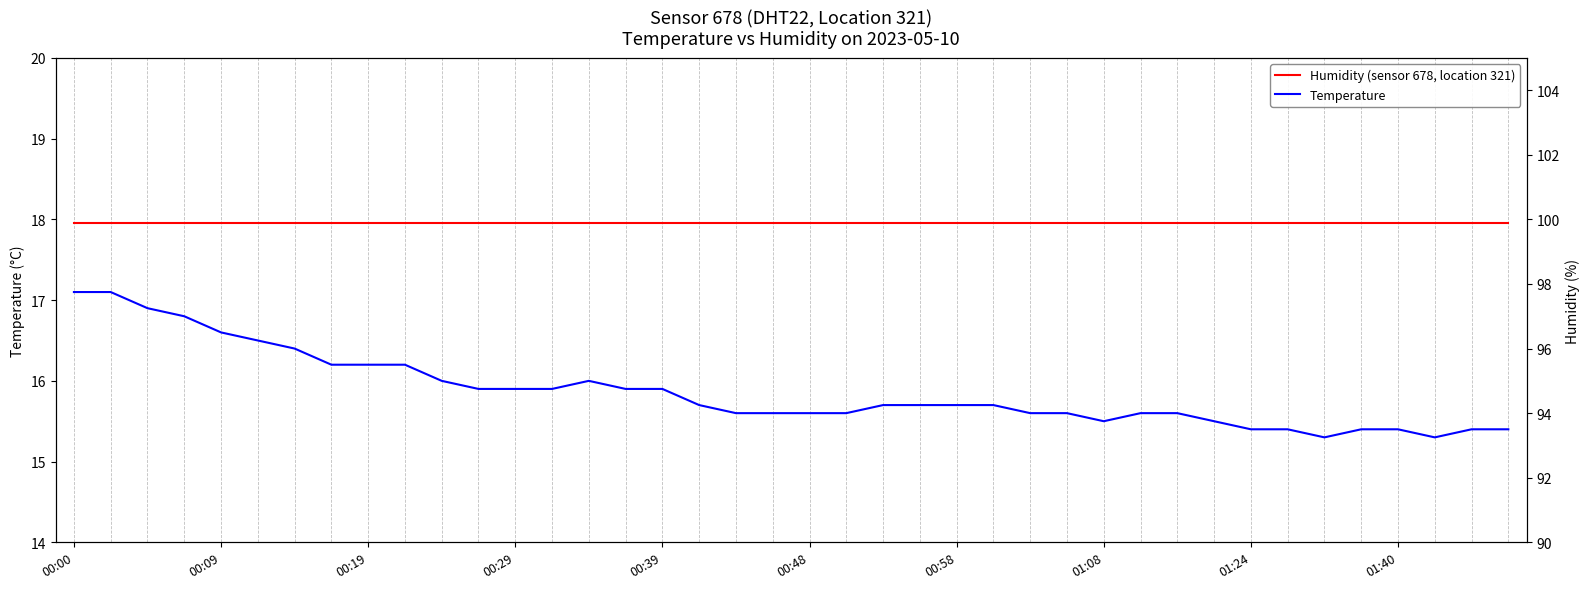

True or false: Temperature and Humidity (sensor 678, location 321) intersect in this chart.

False